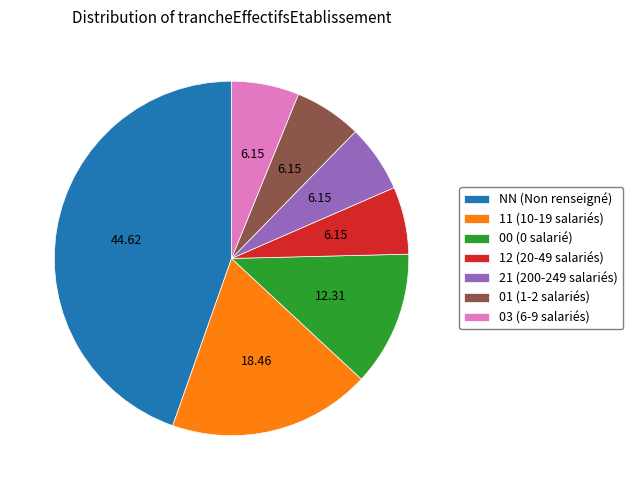

Between NN (Non renseigné) and 21 (200-249 salariés), which is larger?

NN (Non renseigné)